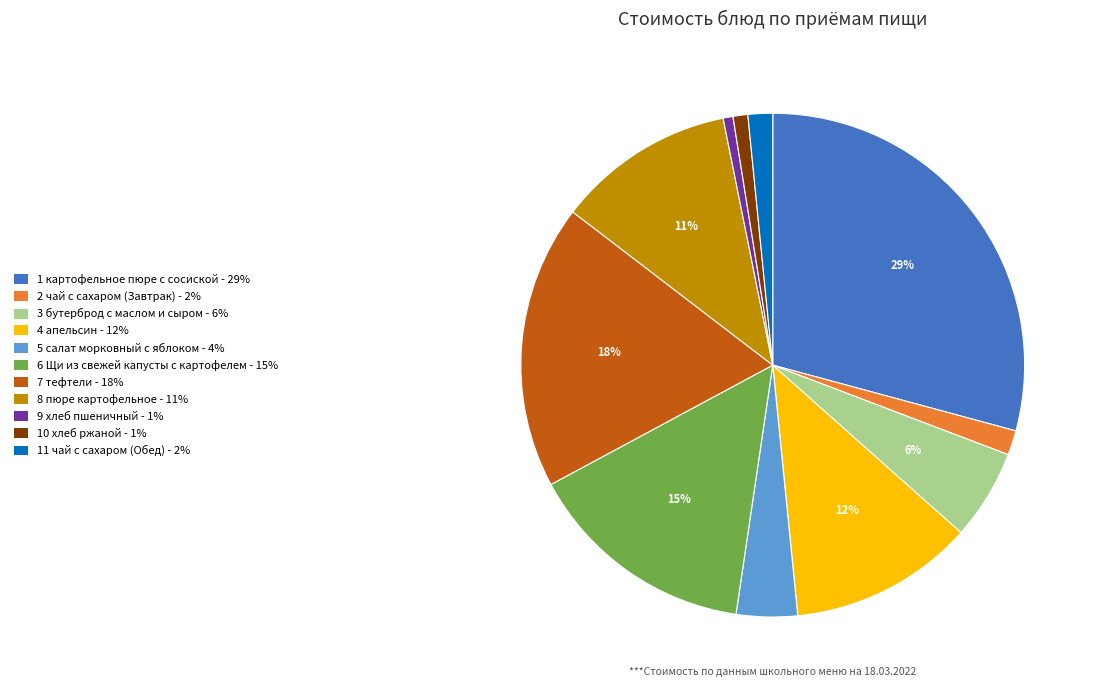

How many segments does this pie chart have?

11